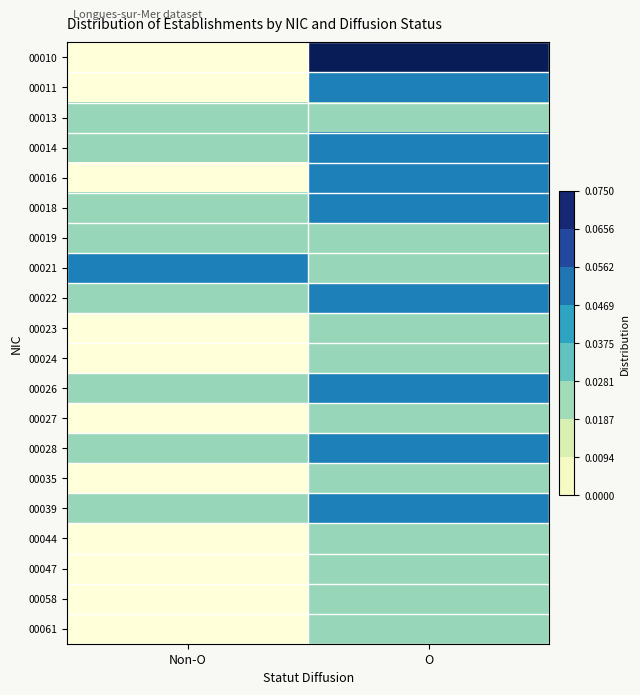

At O, list the series in order from largest to smallest.

00010, 00011, 00014, 00016, 00018, 00022, 00026, 00028, 00039, 00013, 00019, 00021, 00023, 00024, 00027, 00035, 00044, 00047, 00058, 00061